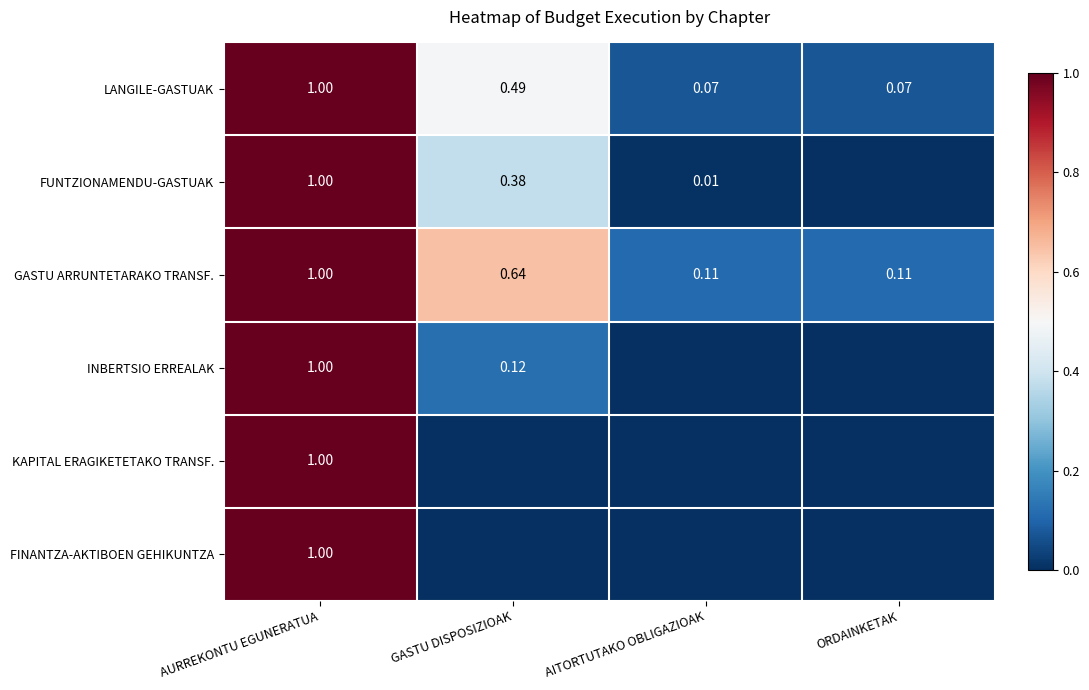

Is the value of INBERTSIO ERREALAK at AURREKONTU EGUNERATUA greater than the value of GASTU ARRUNTETARAKO TRANSF. at ORDAINKETAK?

Yes